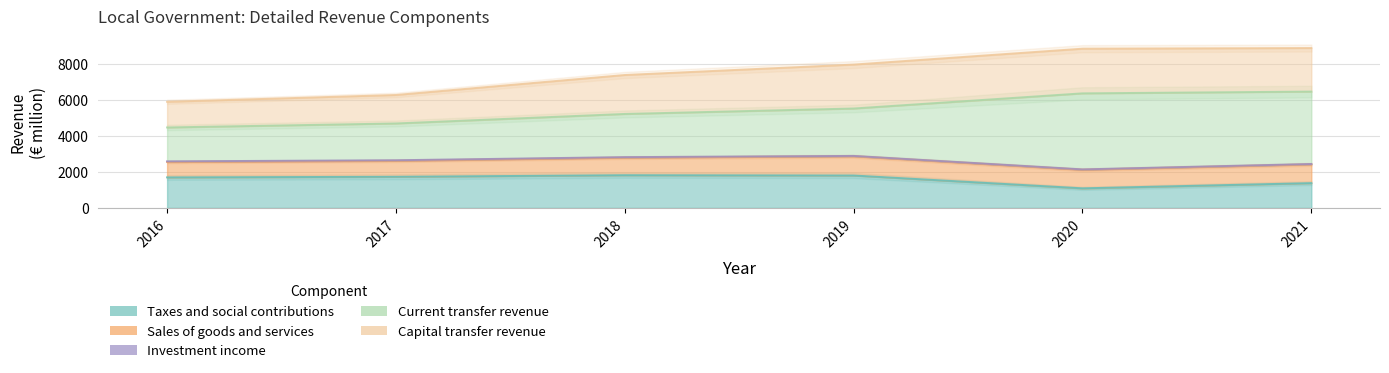

What is the value of the Current transfer revenue point at the 5th from the left?

4231